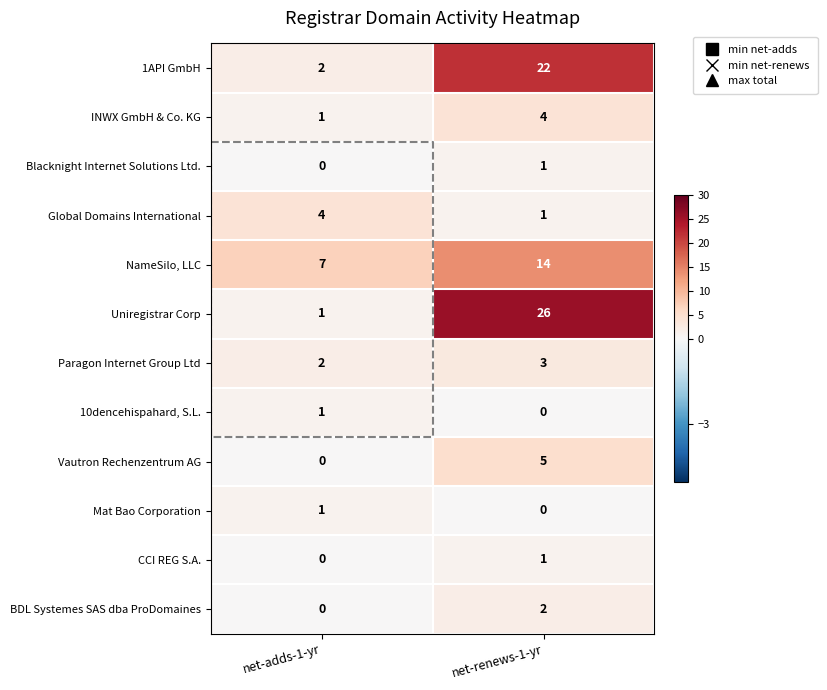

How many series are shown in this chart?

12